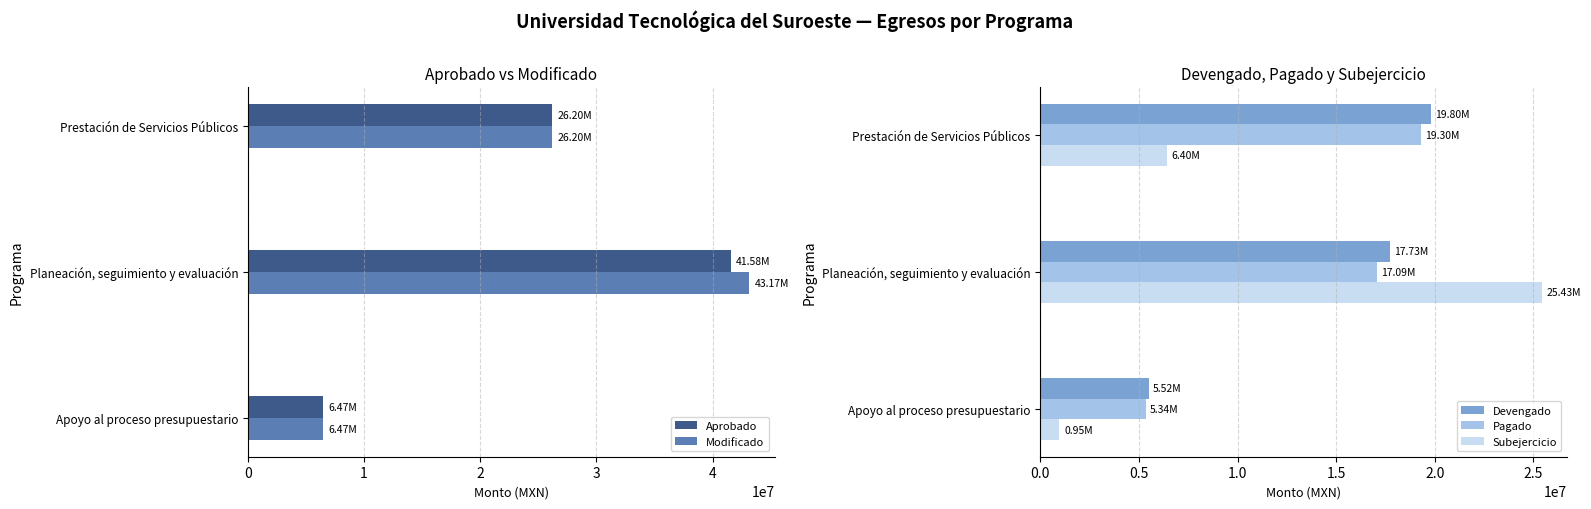

At which label does Devengado reach its minimum?

Apoyo al proceso presupuestario